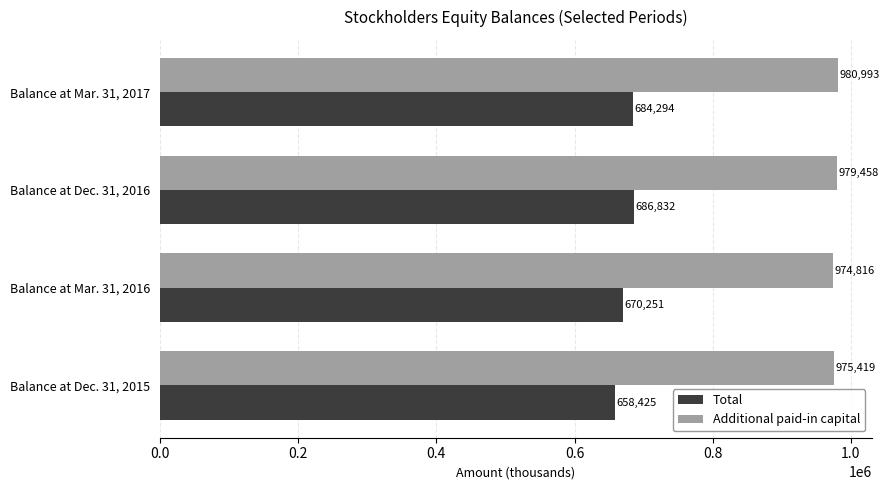

The value of Additional paid-in capital at Balance at Mar. 31, 2017 is 980993. True or false?

True